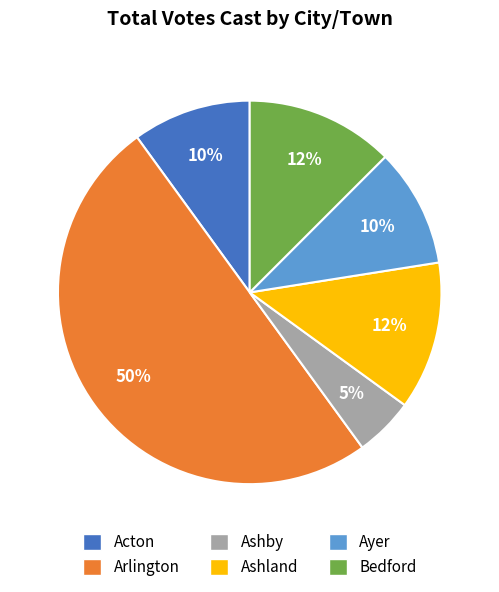

What percentage is the Acton slice, to the nearest percent?

10%